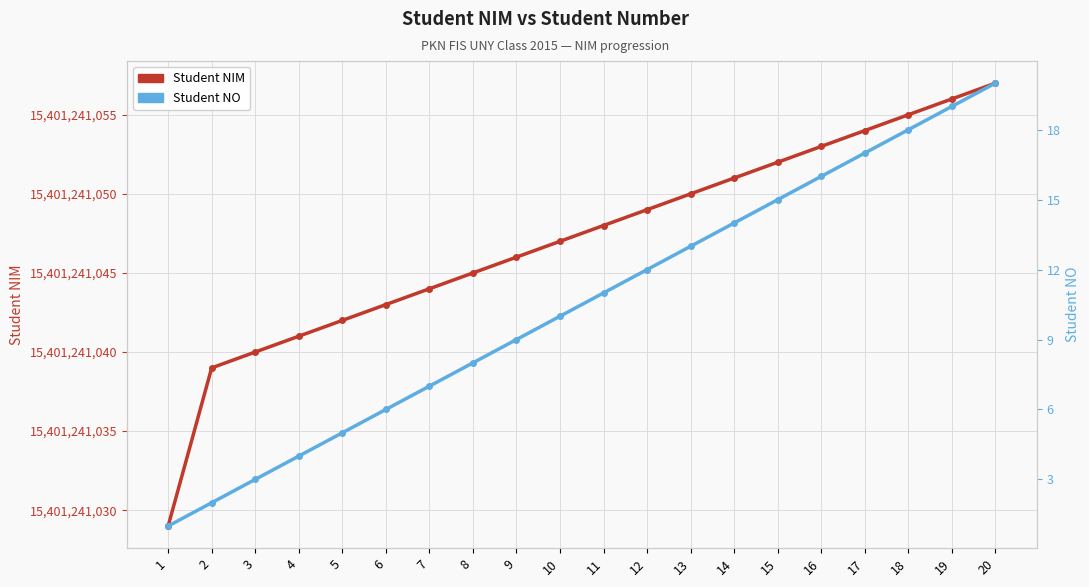

Count the number of categories in the chart.

20